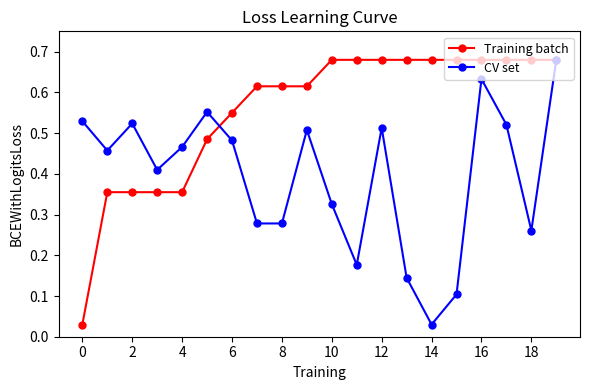

List the series in order of their overall mean, lowest first.

CV set, Training batch